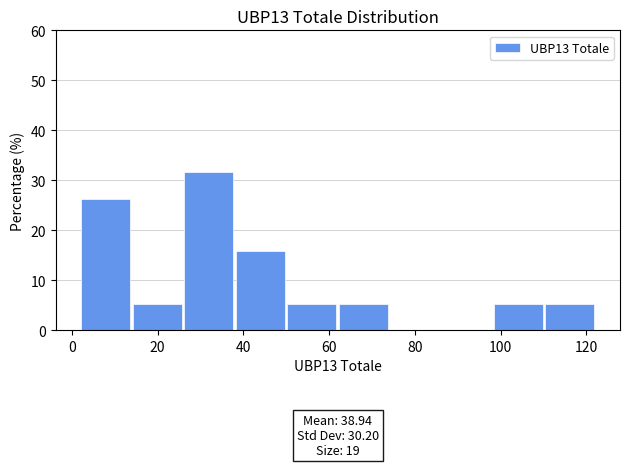

Which range on the x-axis has the tallest bar?

26 to 38